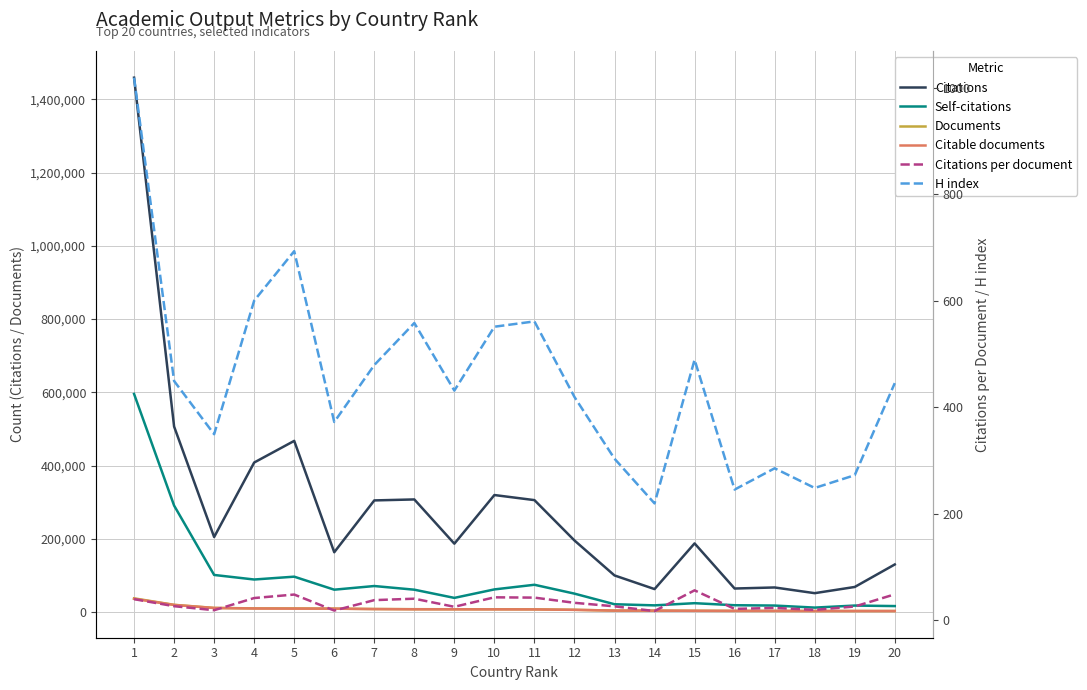

In Self-citations, how many points are higher than both neighbors (excluding endpoints)?

5